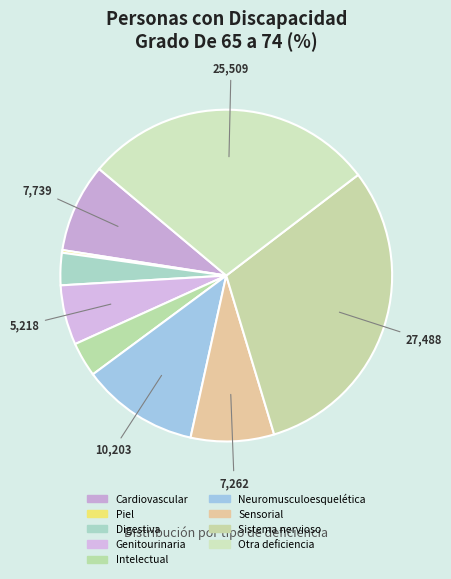

To the nearest percent, what is the average slice percentage?

11%